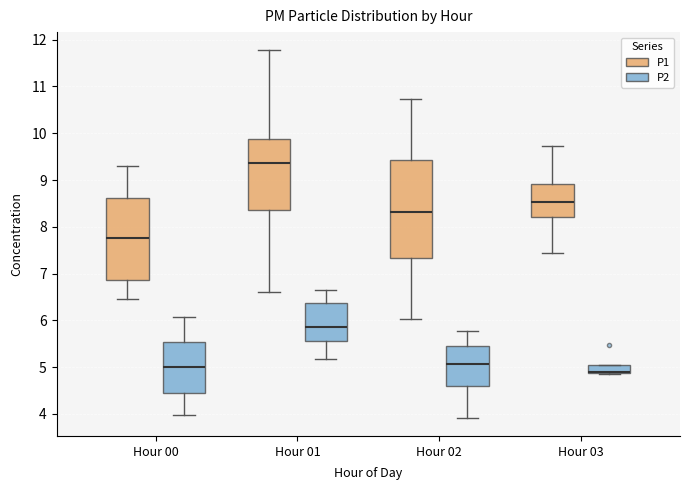

Where does the lower whisker of the box for Hour 00 (P1) end on the y-axis? The values are not printed on the chart, so give them approximately, as read against the axis.

6.5